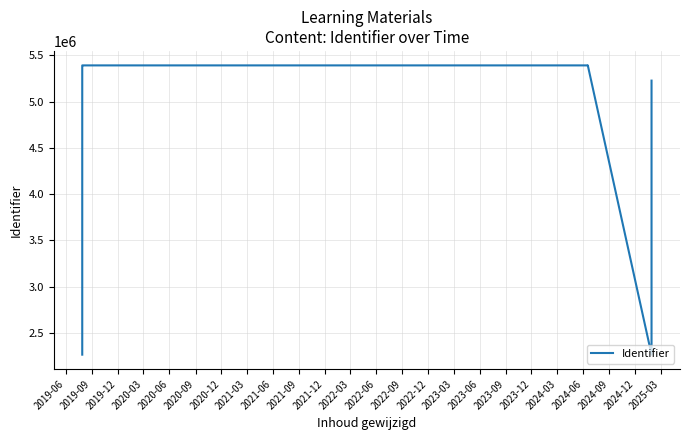

What is the value of the 8th point from the left?

5390224